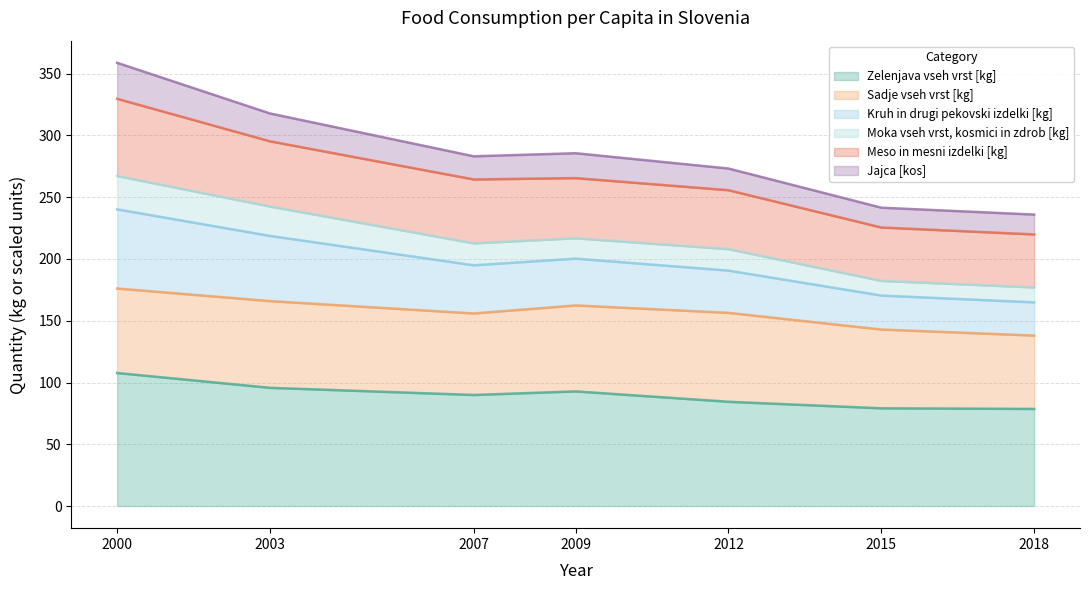

True or false: Moka vseh vrst, kosmici in zdrob [kg] has more than 0 points higher than both neighbors.

True